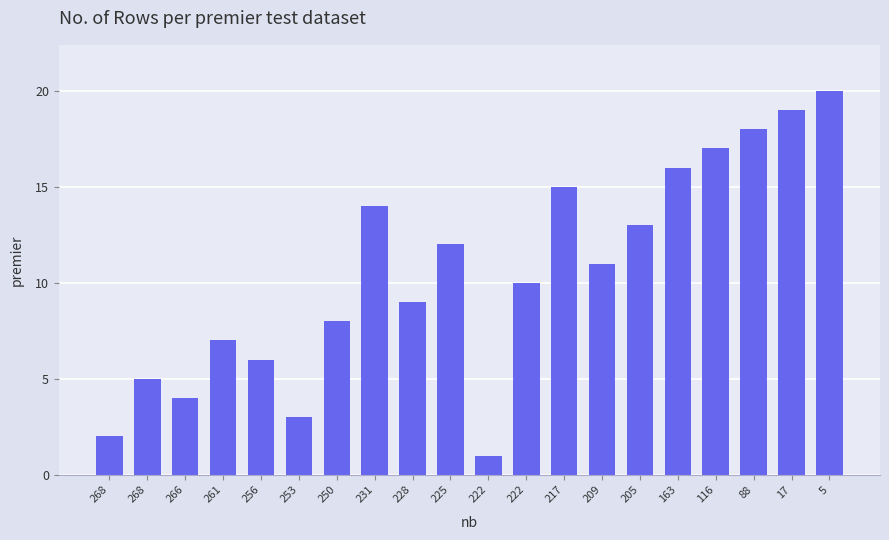

What is the maximum value shown in the chart?

20